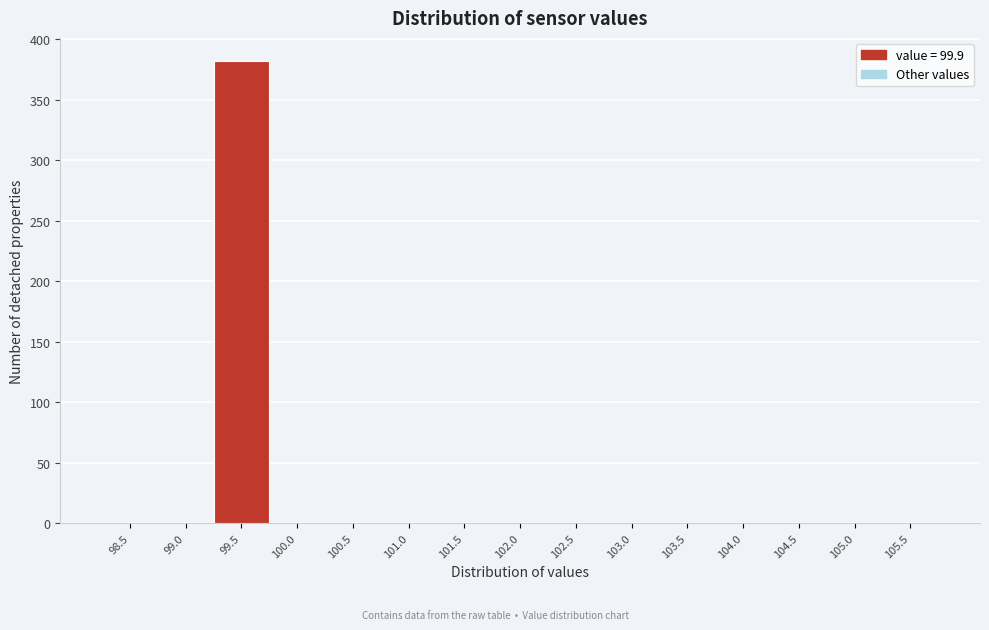

Reading right to left, extract all data points from this chart.

105.5=0	105.0=0	104.5=0	104.0=0	103.5=0	103.0=0	102.5=0	102.0=0	101.5=0	101.0=0	100.5=0	100.0=0	99.5=382	99.0=0	98.5=0